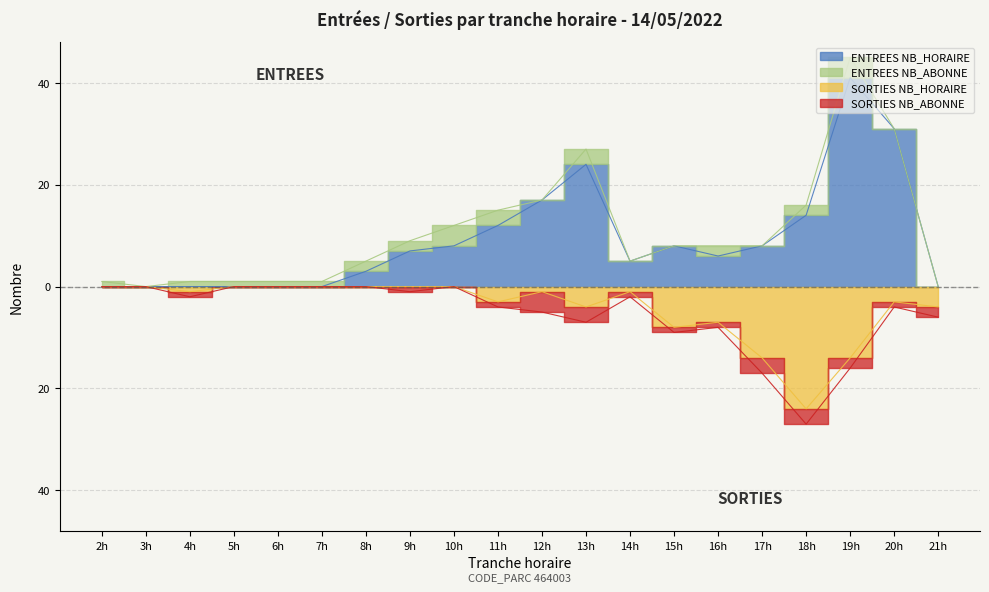

What is the sum of the ENTREES NB_HORAIRE values at 9h and 3h?

7